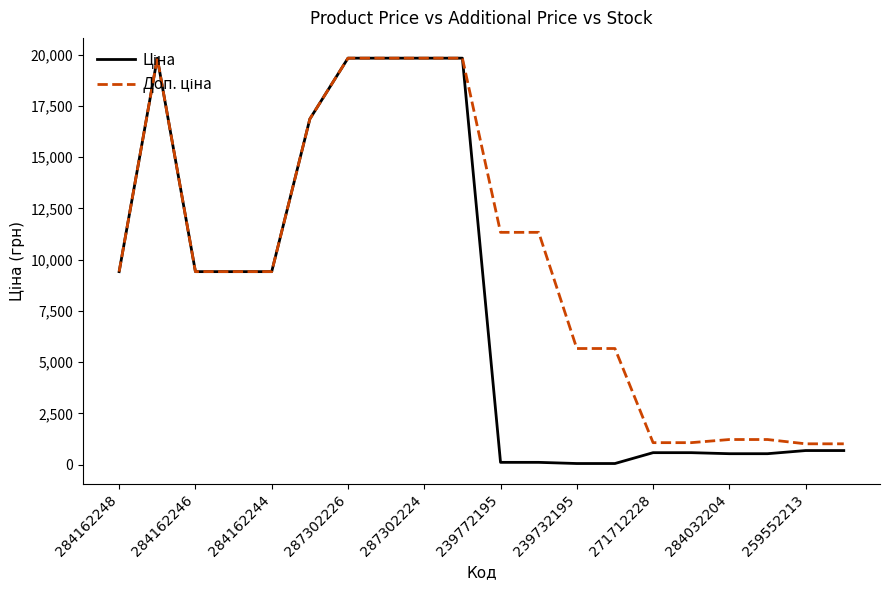

What is the maximum value shown in the chart?

19831.1